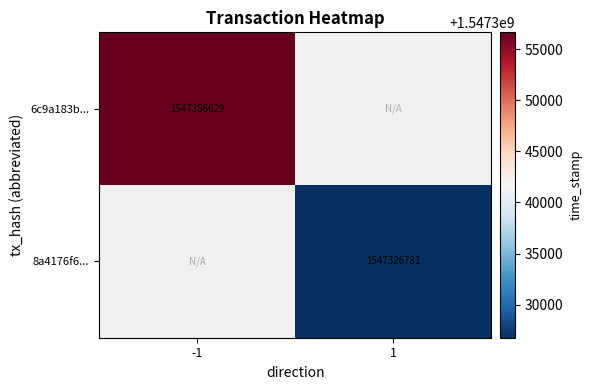

Is the value of 6c9a183b... at -1 greater than the value of 8a4176f6... at 1?

Yes